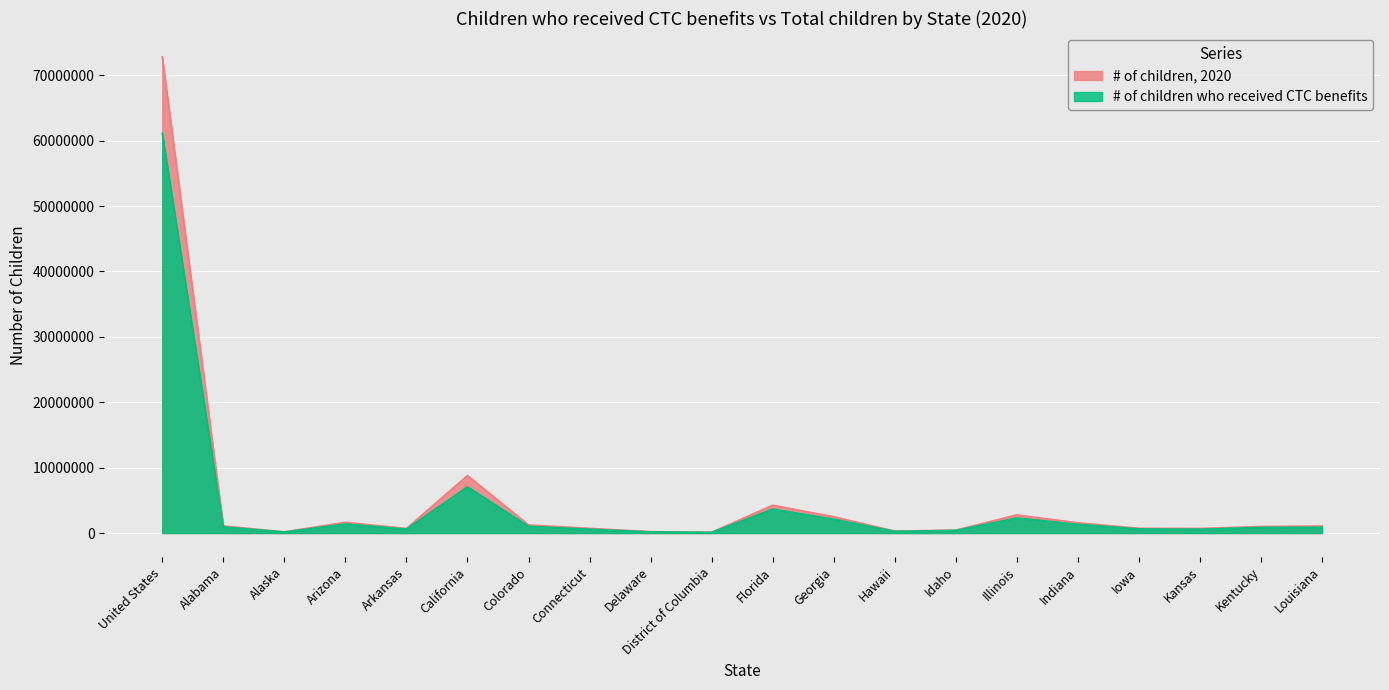

What is the label of the 5th point from the left?

Arkansas